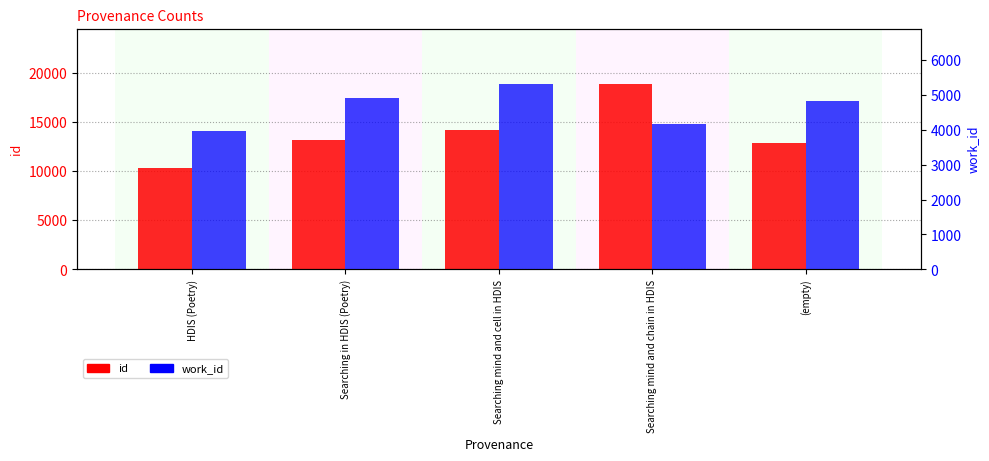

Where does the id series first go above 13155?

Searching mind and cell in HDIS